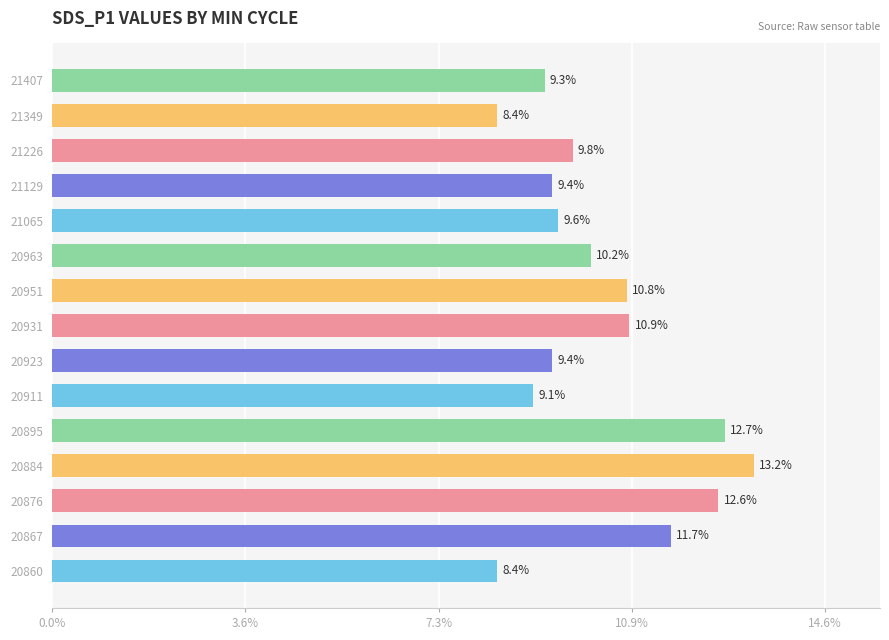

At which category does the chart reach its peak across all series?

20884